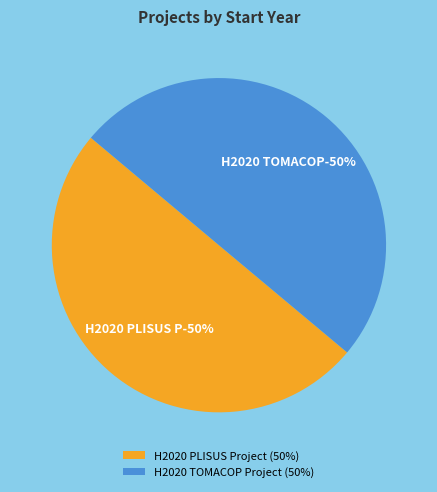

Rank the categories by value from lowest to highest.

H2020 TOMACOP Project, H2020 PLISUS Project